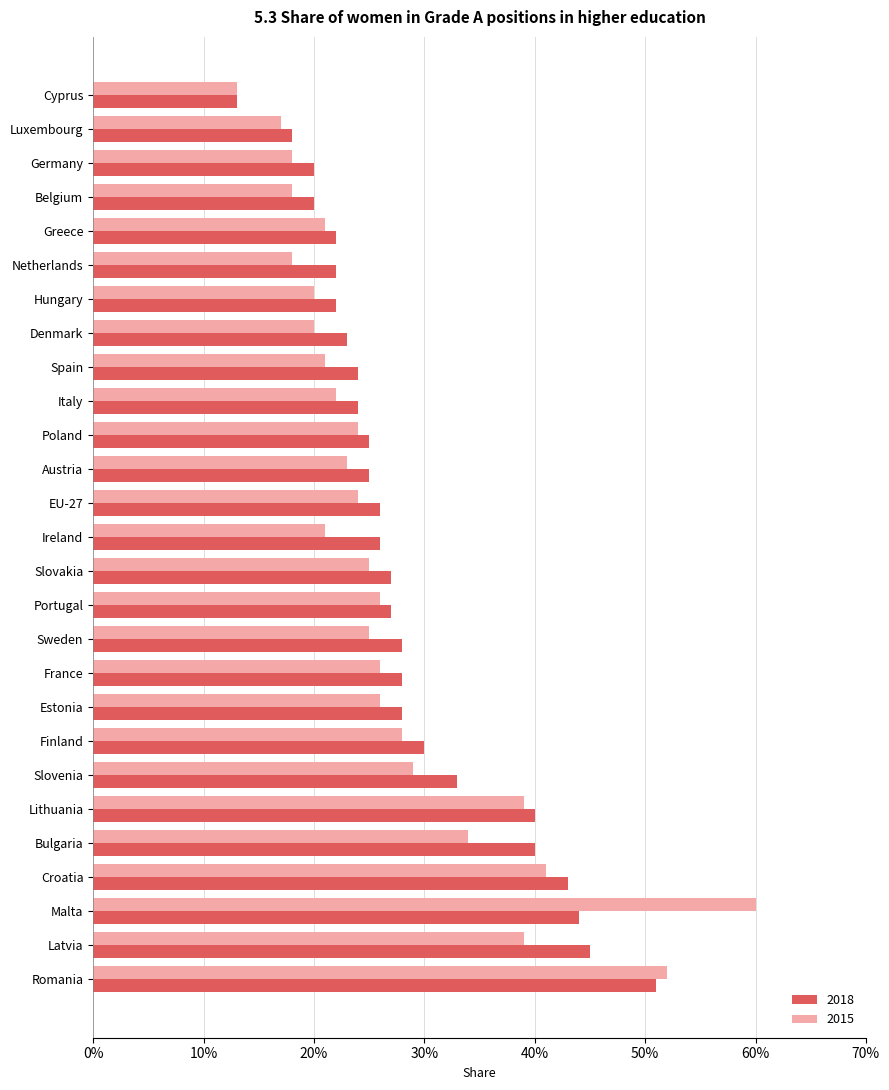

What are all the series names shown in the legend?

2018, 2015